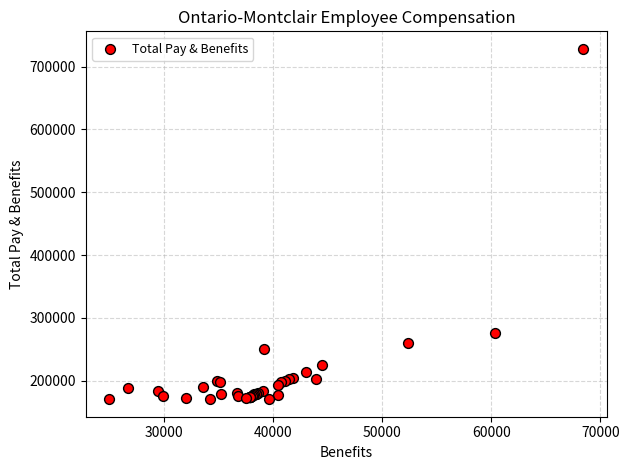

What Y value in the scatter plot is closest to 449430?

275614.2